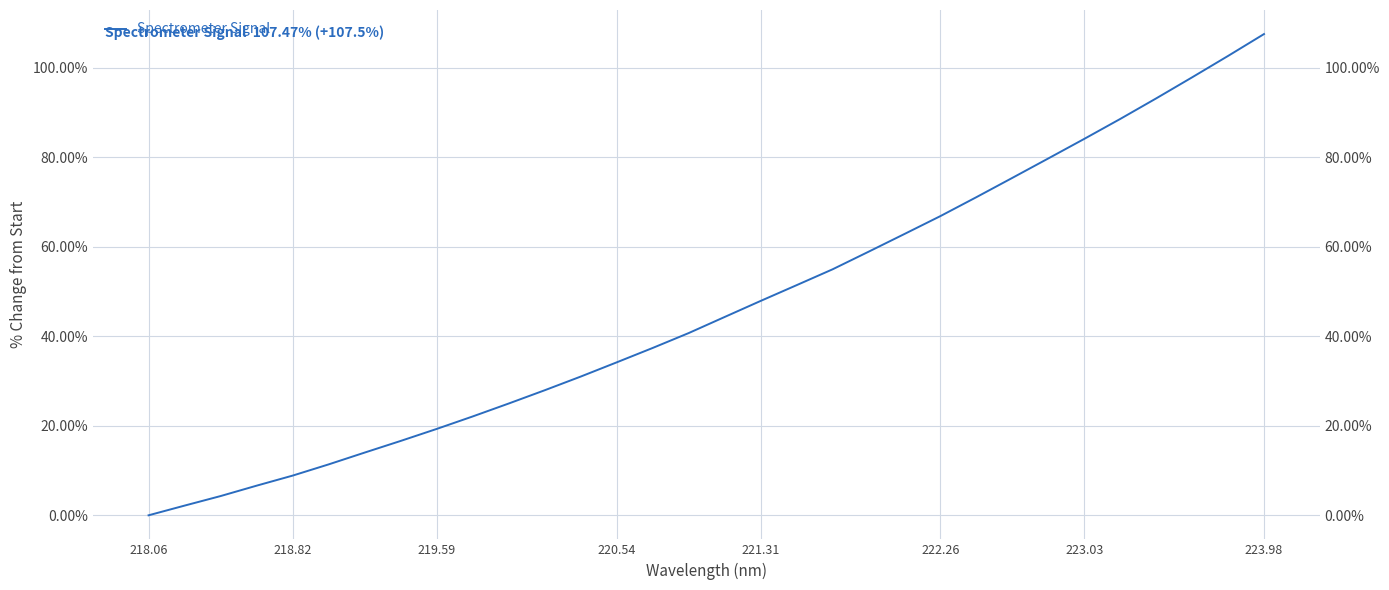

What is the difference between the second highest and minimum values?

102.6